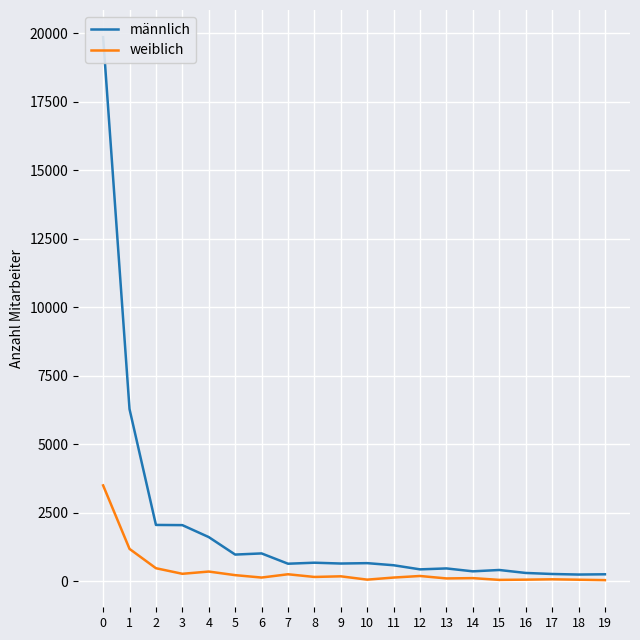

What is the difference between the second highest and minimum values in the weiblich series?

1140